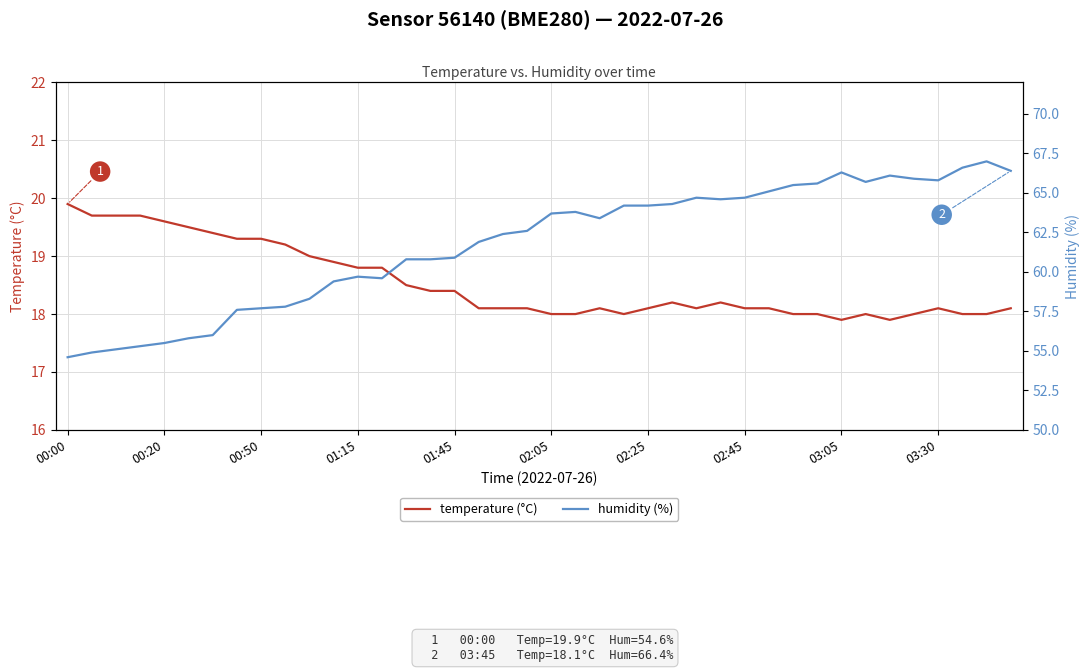

At which category is the sum across all series the highest?

38